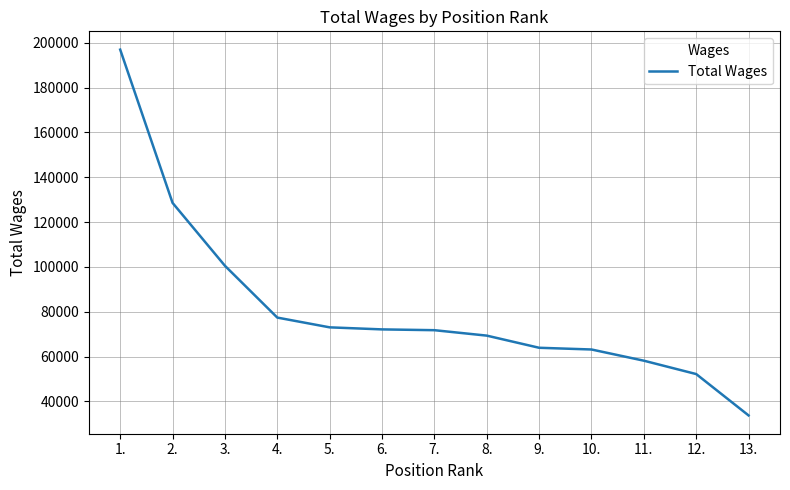

What is the difference between the maximum and minimum values?

163260